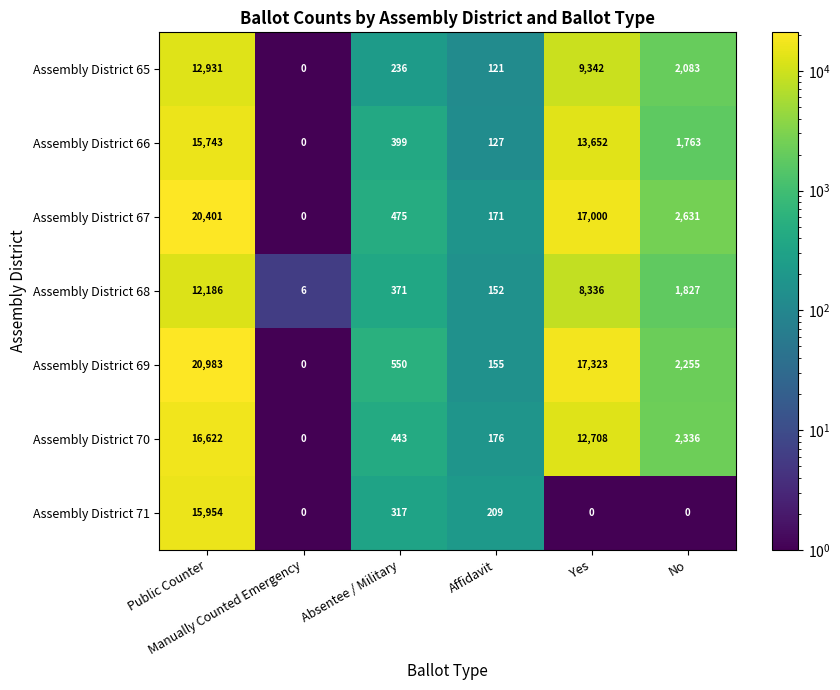

Which series has the widest spread of values?

Assembly District 69